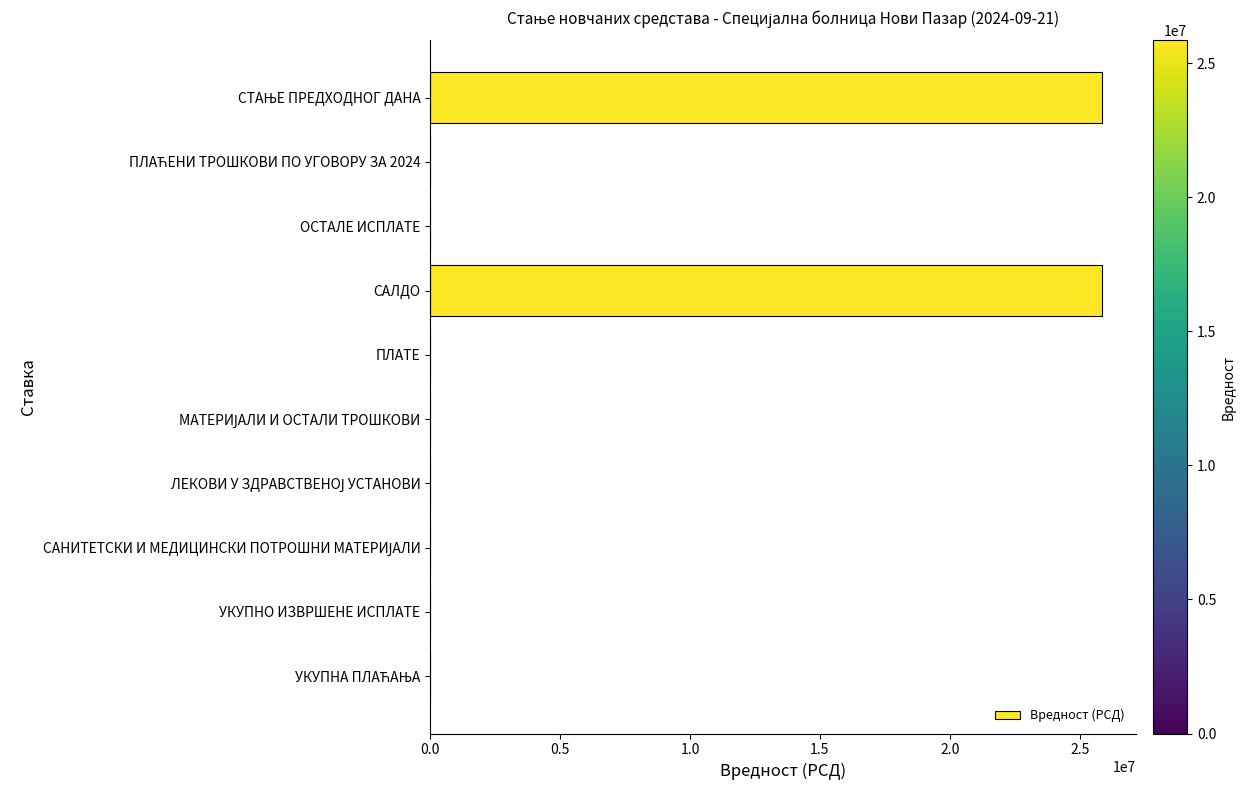

Is it true that the value at САЛДО is 8051500.1?

False